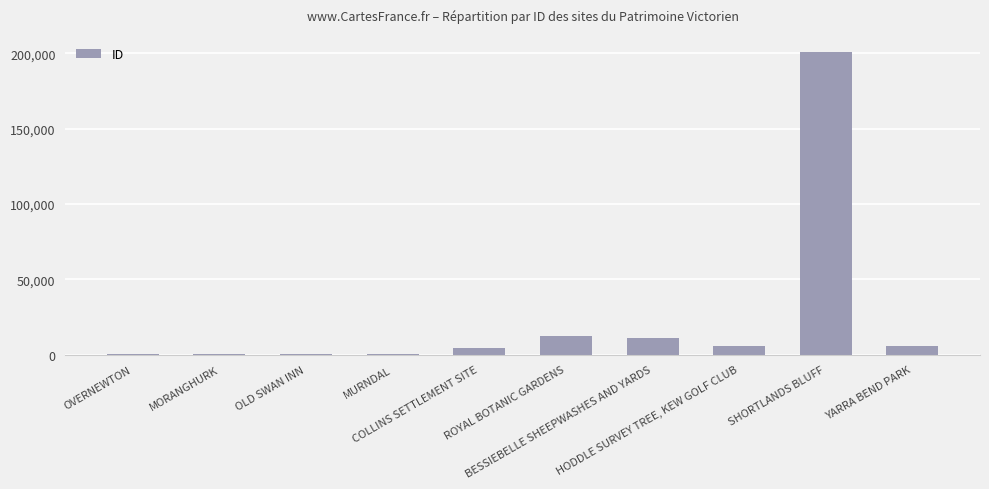

What is the sum of all values?

243505